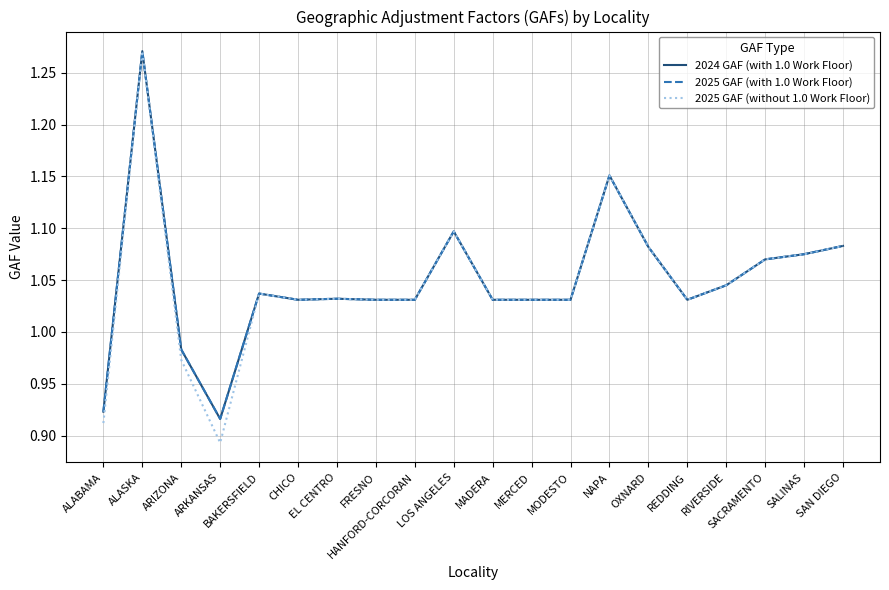

Which series has the largest total across all categories?

2024 GAF (with 1.0 Work Floor)